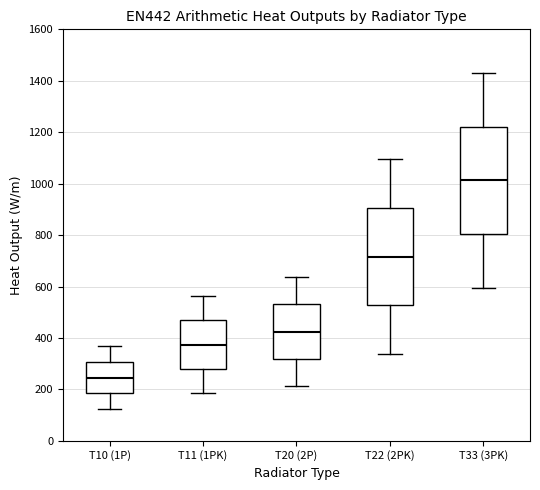

Which box has the lowest median line?

T10 (1P)